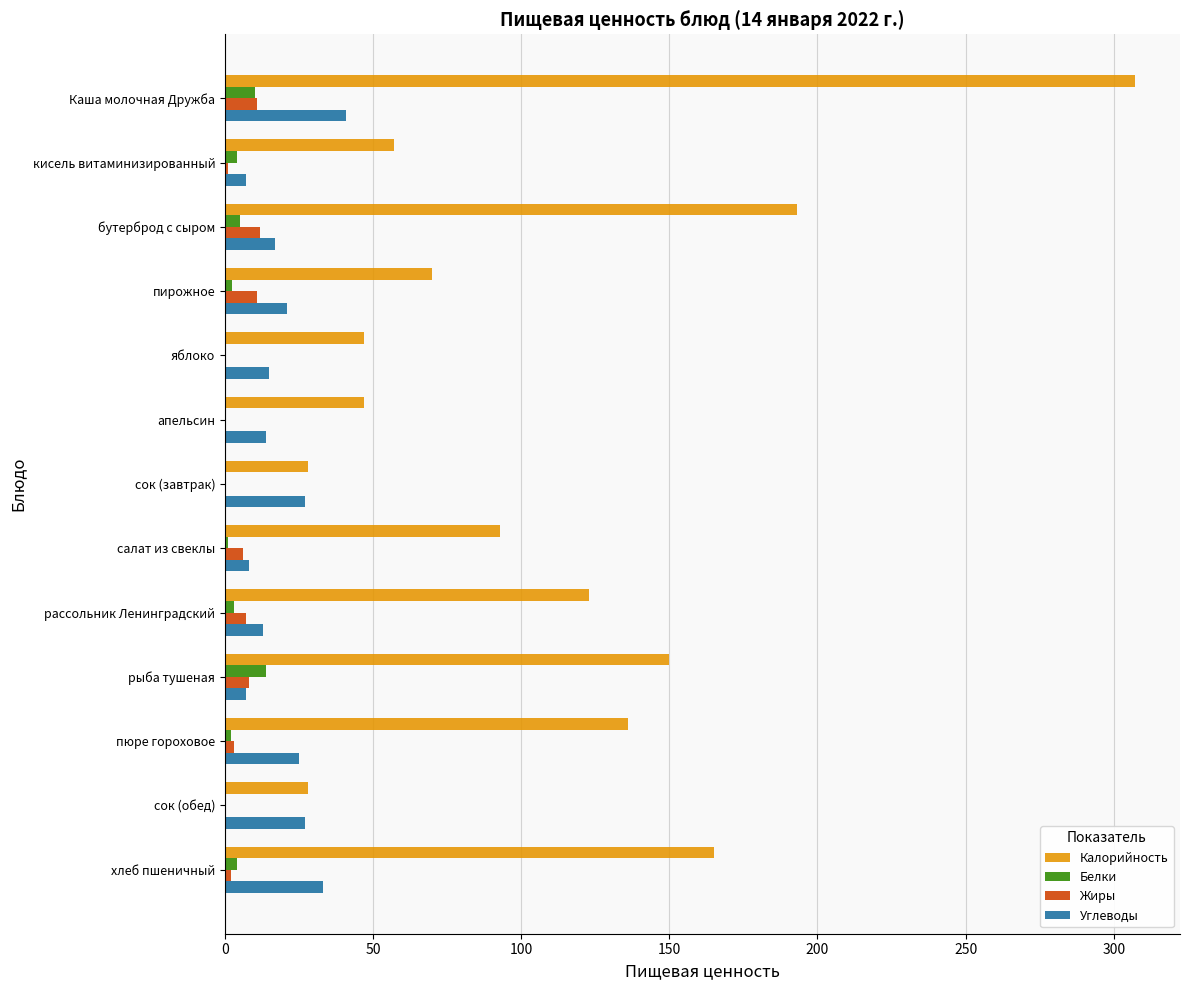

At which category does the chart reach its peak across all series?

Каша молочная Дружба